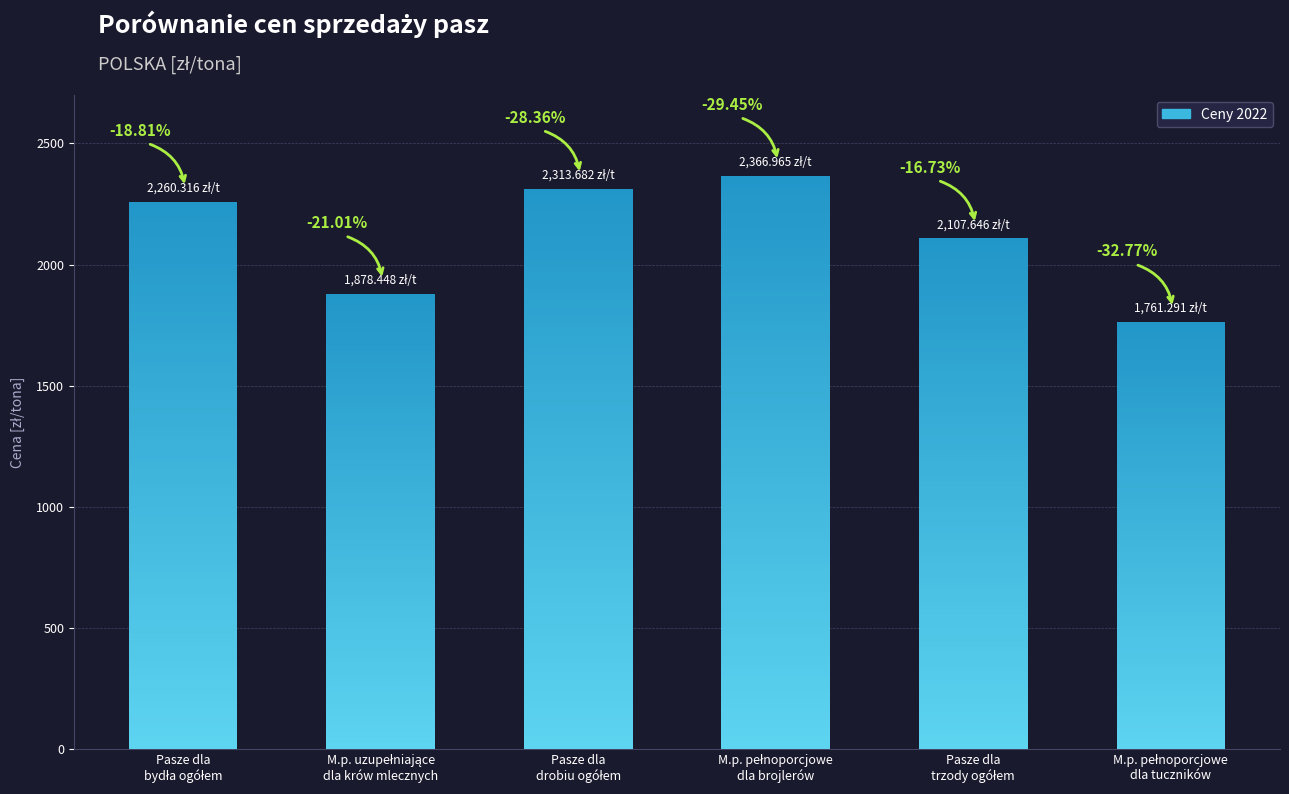

What is the approximate value at M.p. uzupełniające
dla krów mlecznych?

1878.4